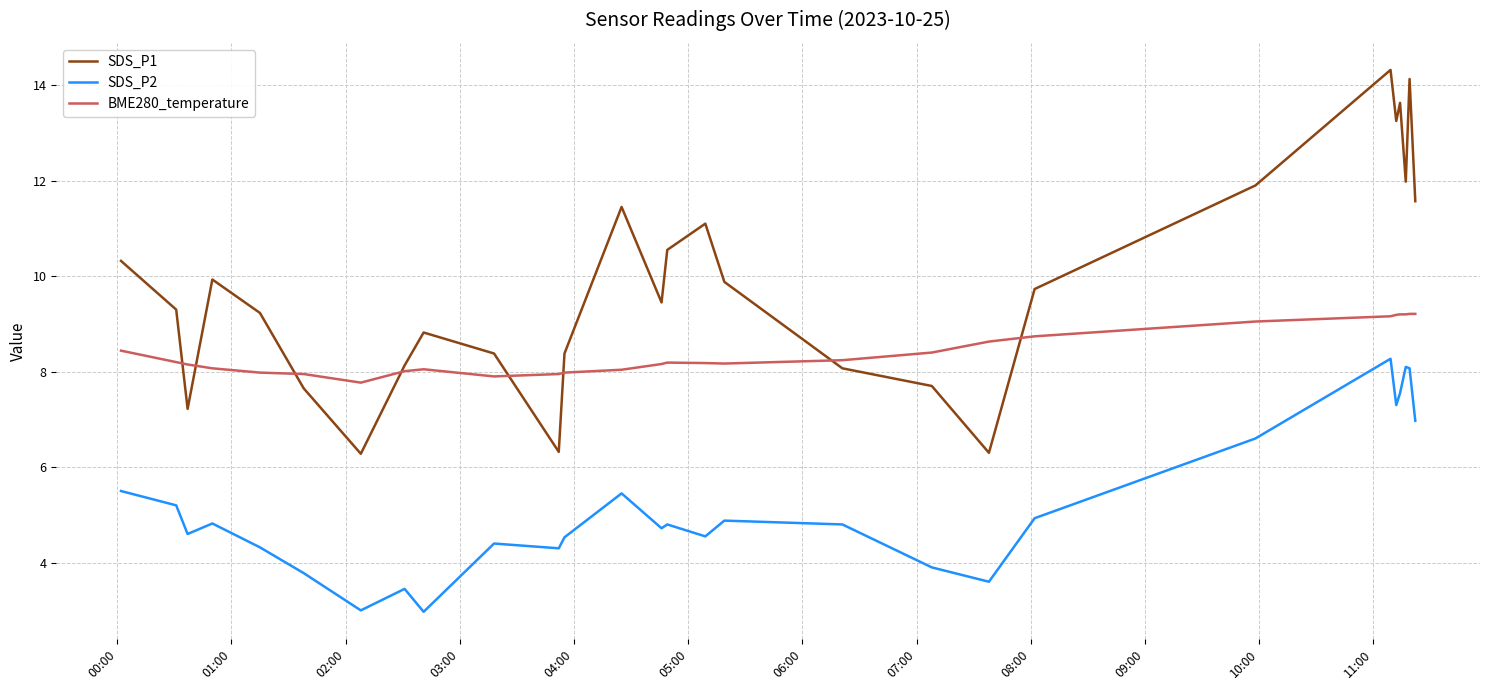

True or false: SDS_P1 has more than 1 interior local peaks.

True